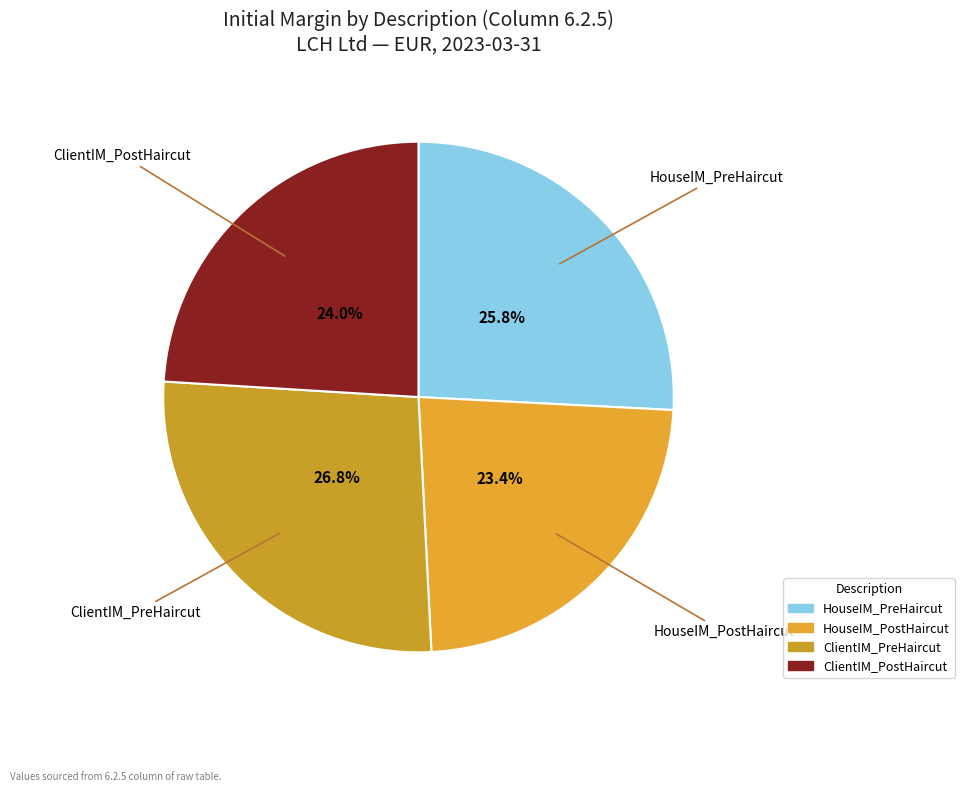

Does any single category account for the majority?

No